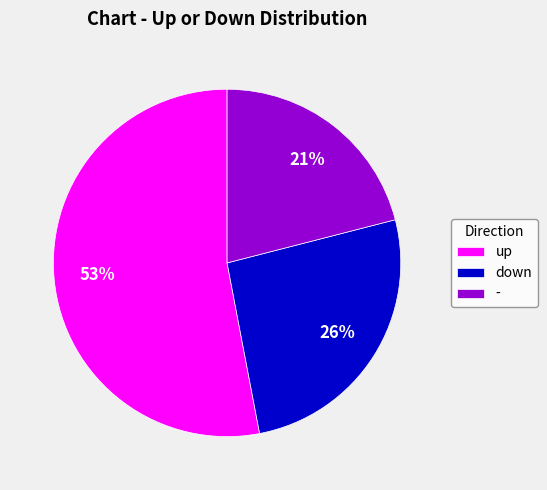

Combined, do down and up account for over 50%?

Yes